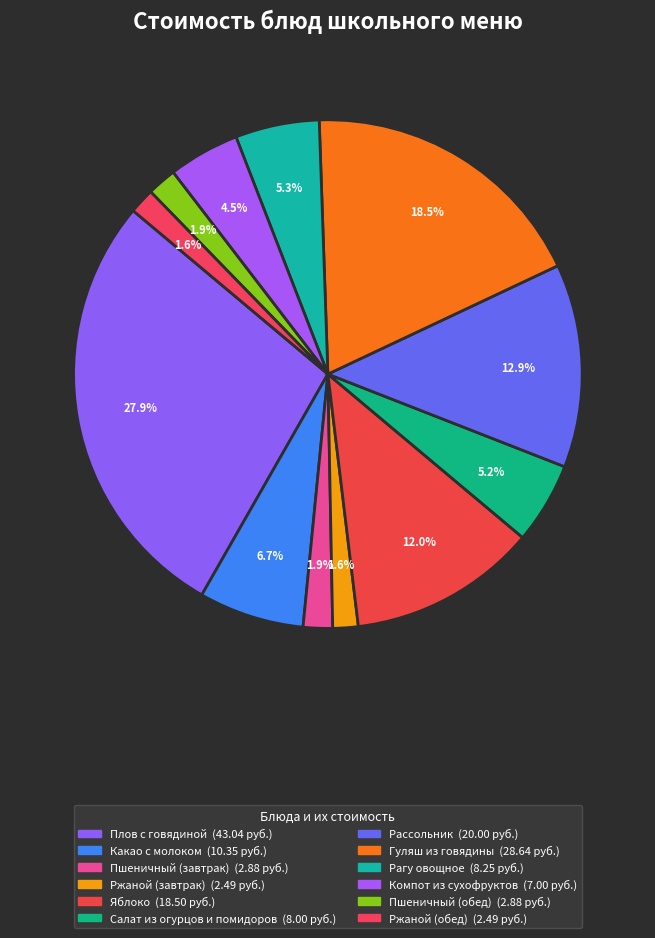

To the nearest percent, what is the combined percentage of Ржаной (обед) and Яблоко?

14%